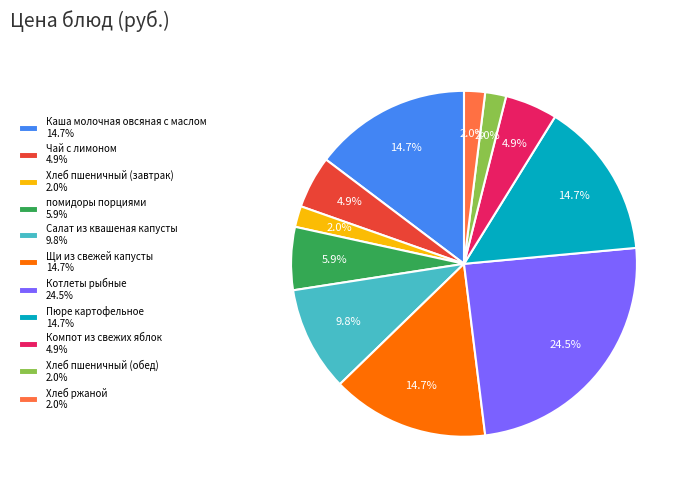

How much of the chart is everything except Салат из квашеная капусты?

90.2%